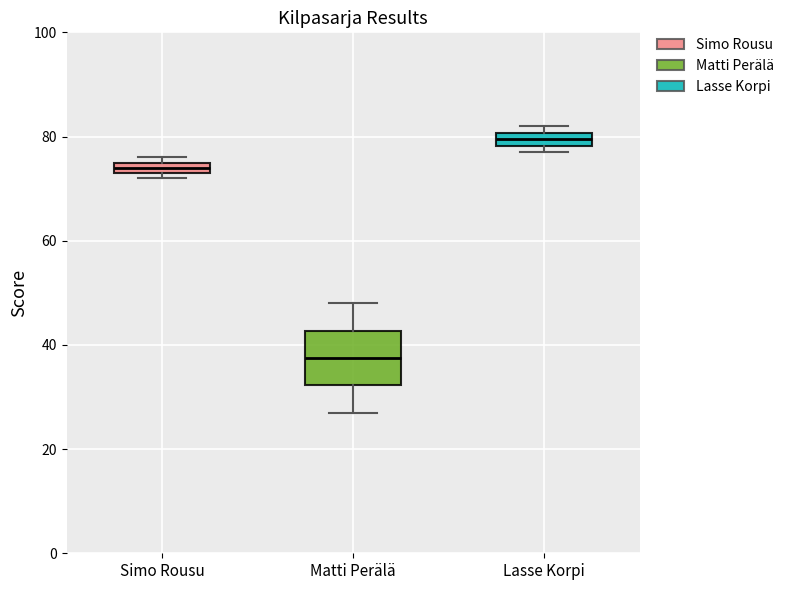

Where is the upper edge of the box for Matti Perälä on the y-axis? The values are not printed on the chart, so give them approximately, as read against the axis.

42